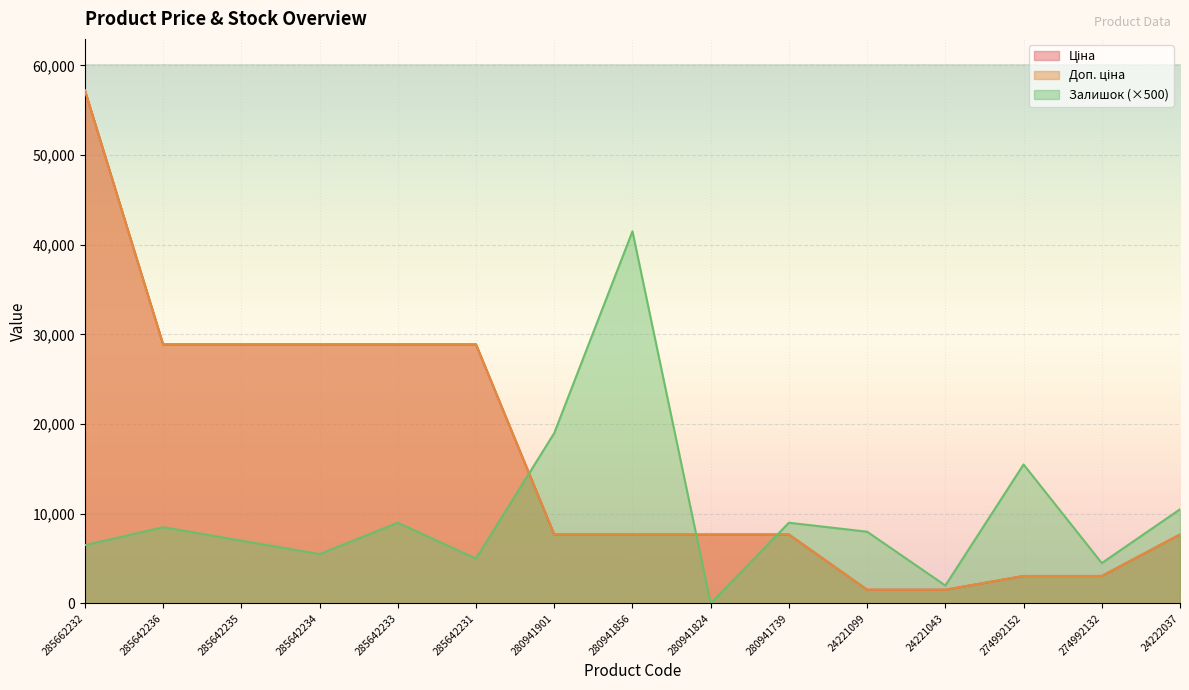

How many data points in Ціна are above 7687?

11